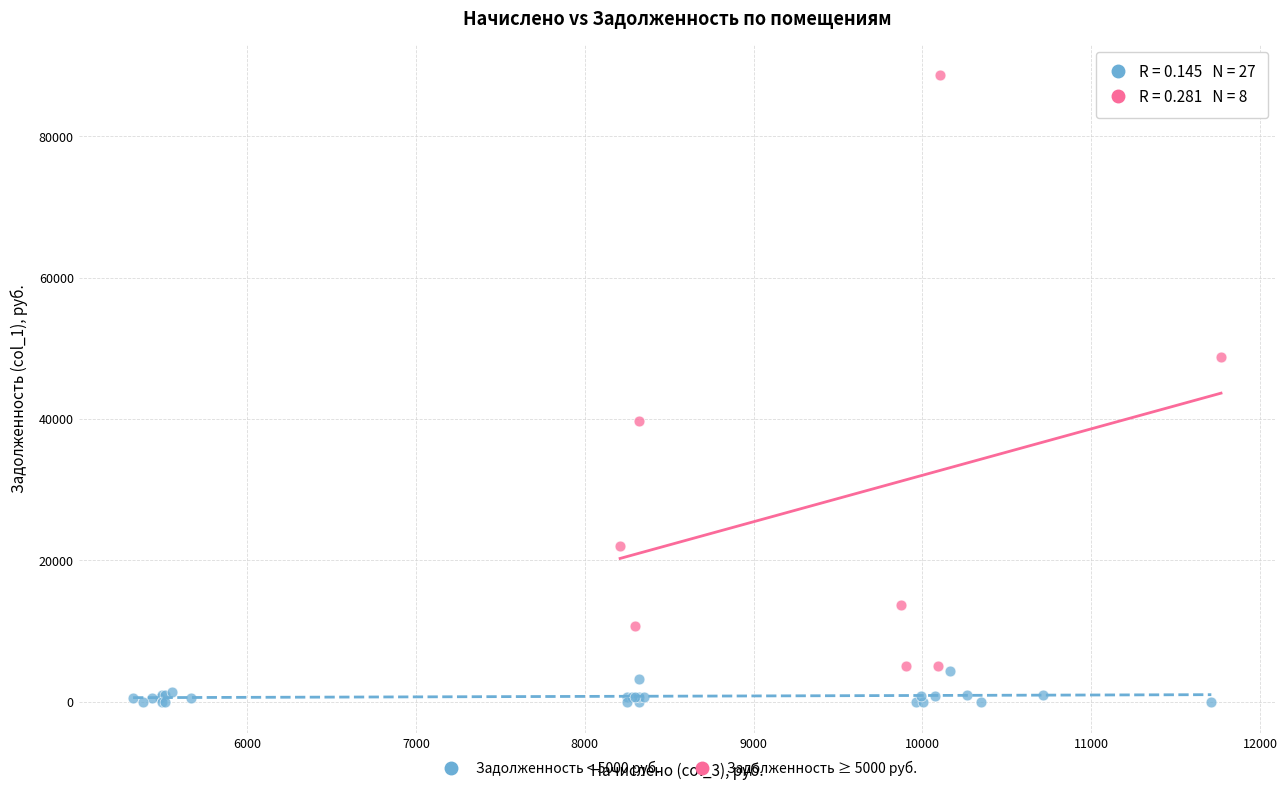

Which series has the widest spread of Y values?

Задолженность ≥ 5000 руб.